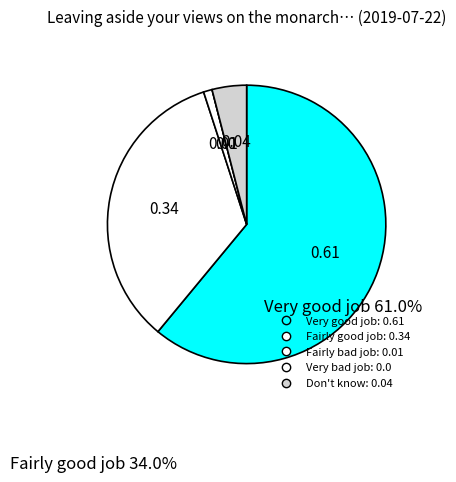

What is the change in value from Fairly good job to Fairly bad job?

-0.3